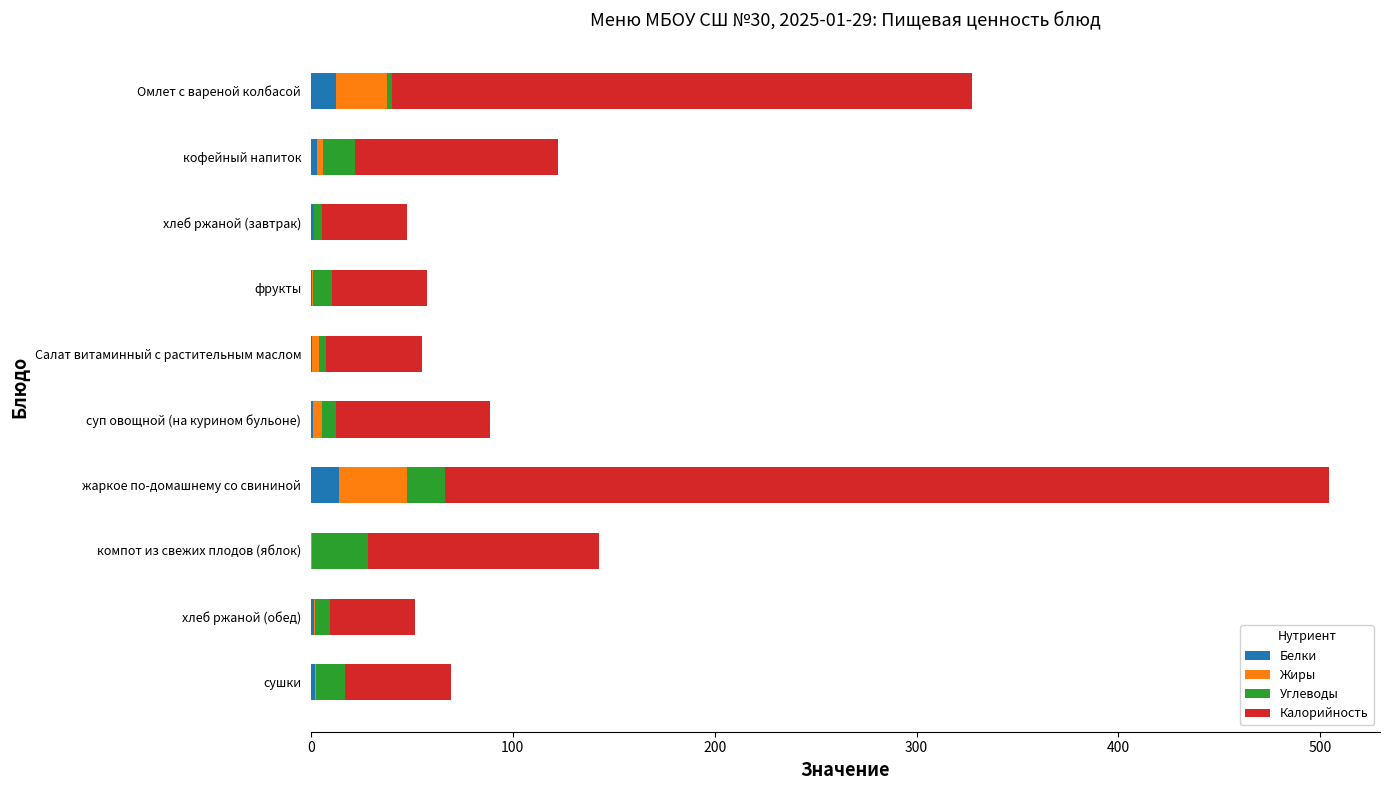

At which category is the sum across all series the highest?

жаркое по-домашнему со свининой